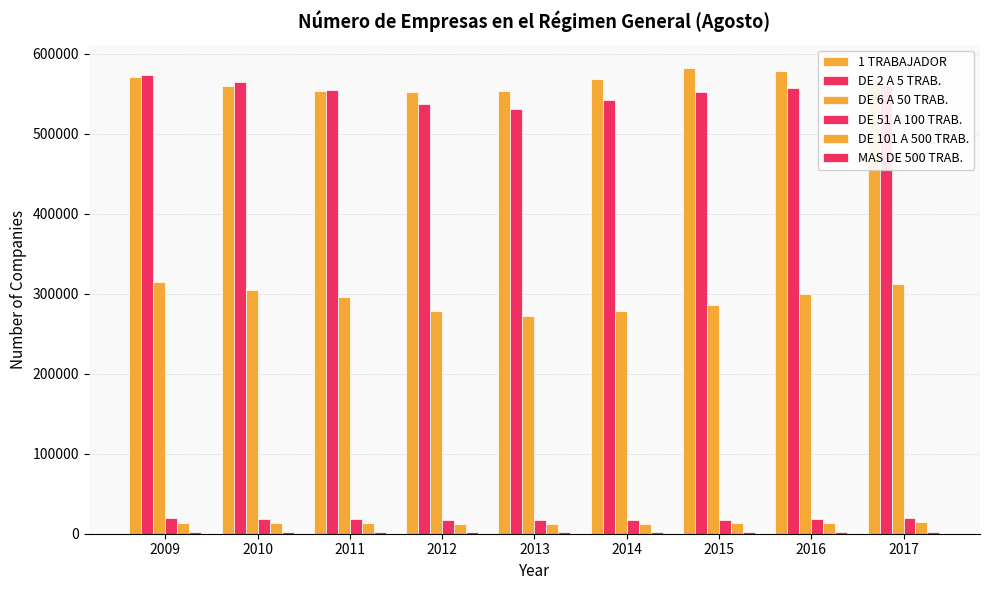

How many values in the DE 101 A 500 TRAB. series are below 13080?

4